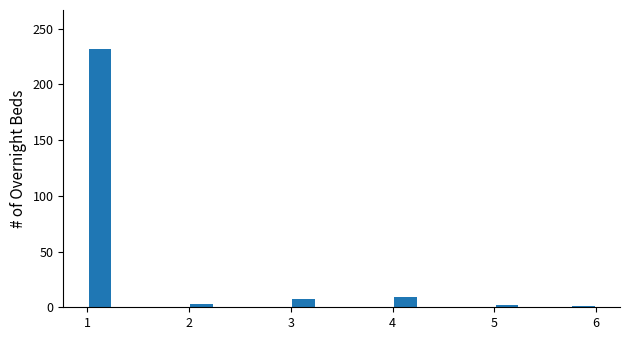

Around what value on the x-axis is the tallest bar? Give the approximate position of its centre, as read against the axis.

1.1